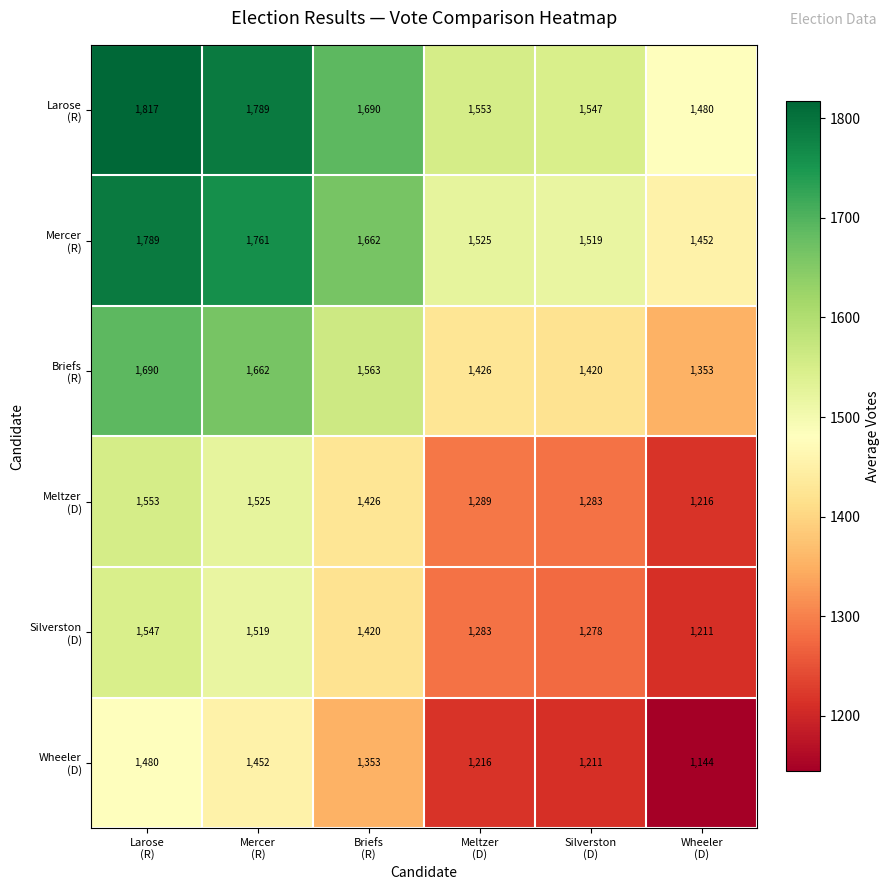

At how many categories does at least one series exceed 1341?

6